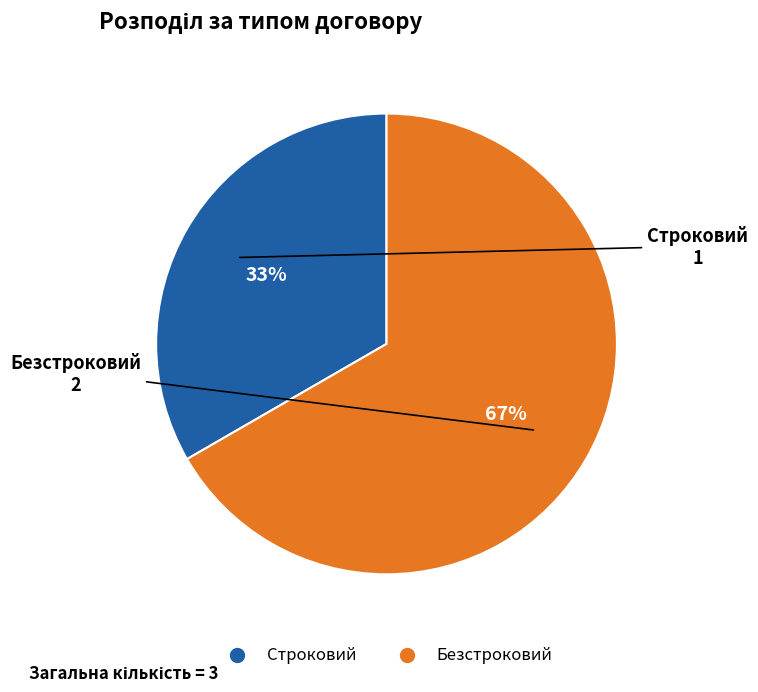

True or false: Безстроковий accounts for 75% of the total.

False